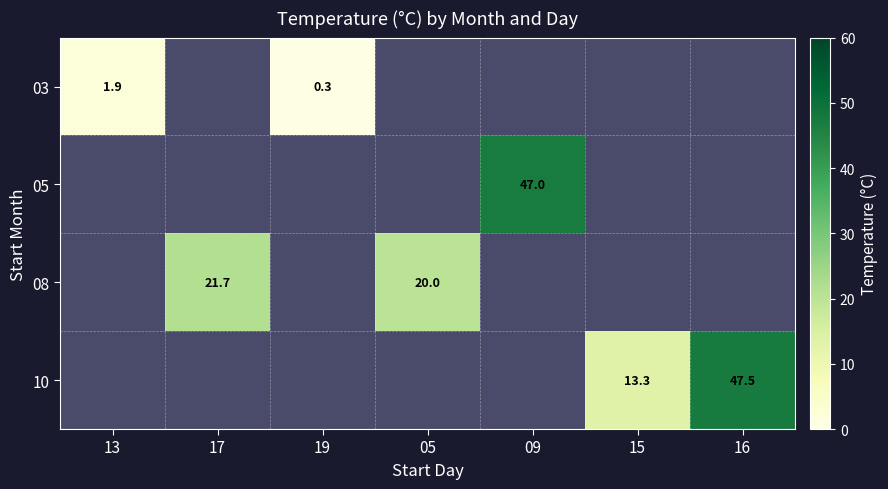

At how many categories does at least one series exceed 21?

3